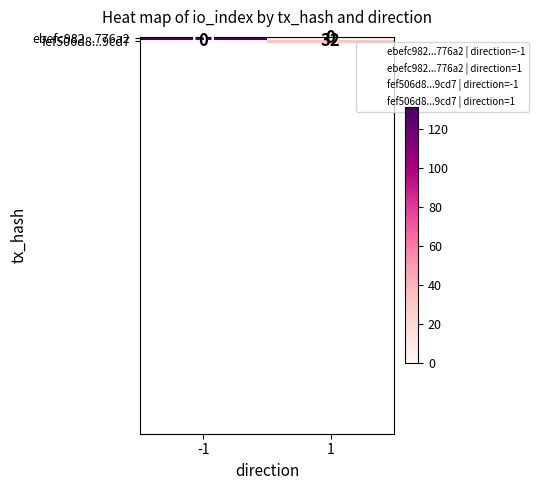

How many values in ebefc982...776a2 are above zero?

1